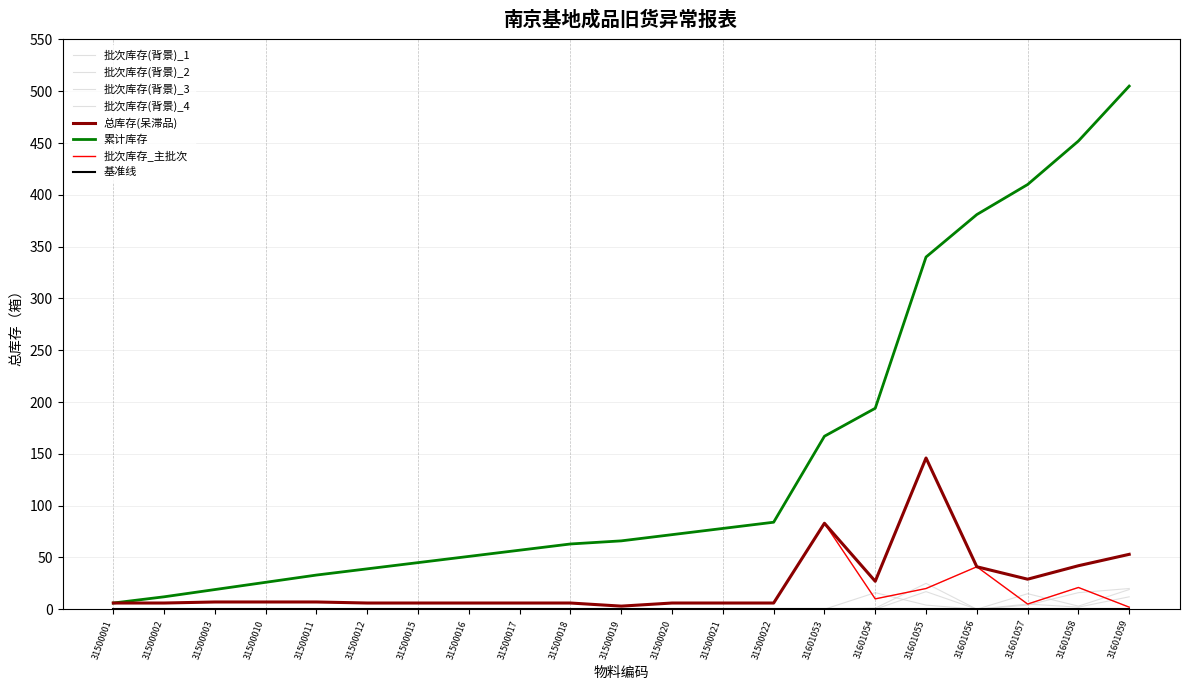

Does the chart have visible grid lines?

Yes